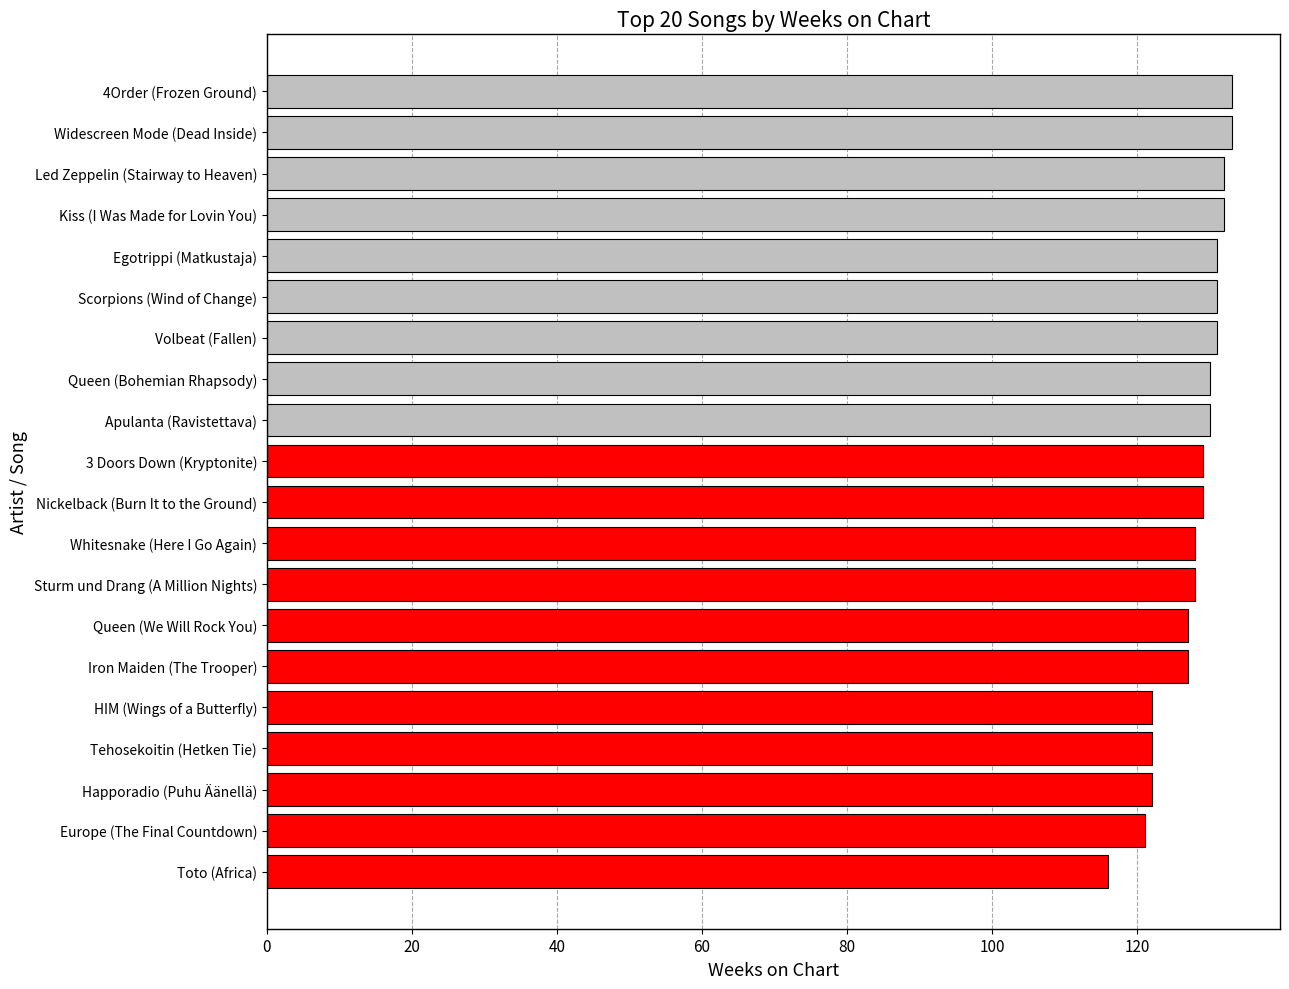

Which label corresponds to the smallest value in the chart?

Toto (Africa)